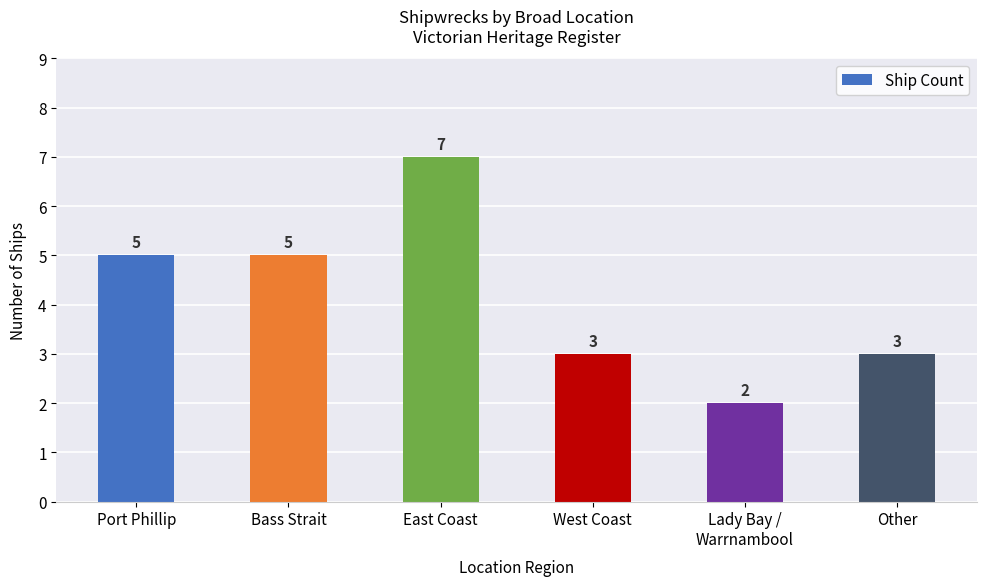

Approximately how many times larger is the value at Bass Strait compared to East Coast?

0.7